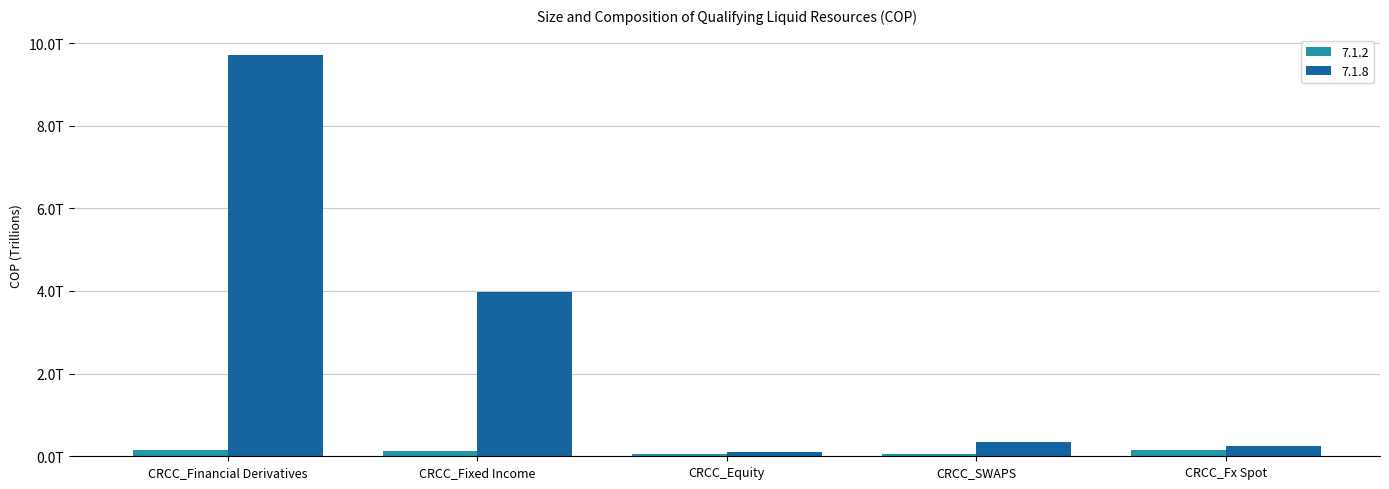

List the series in order of their overall mean, highest first.

7.1.8, 7.1.2